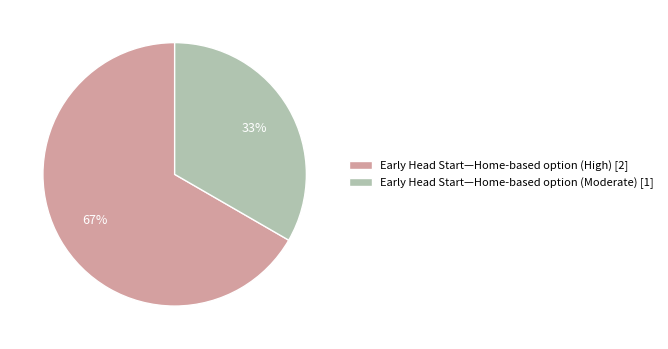

Does any single category account for the majority?

Yes